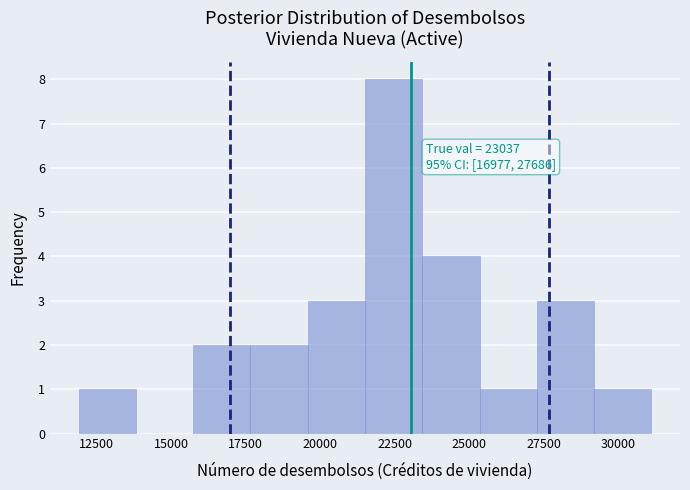

Around what value on the x-axis is the tallest bar? Give the approximate position of its centre, as read against the axis.

22500